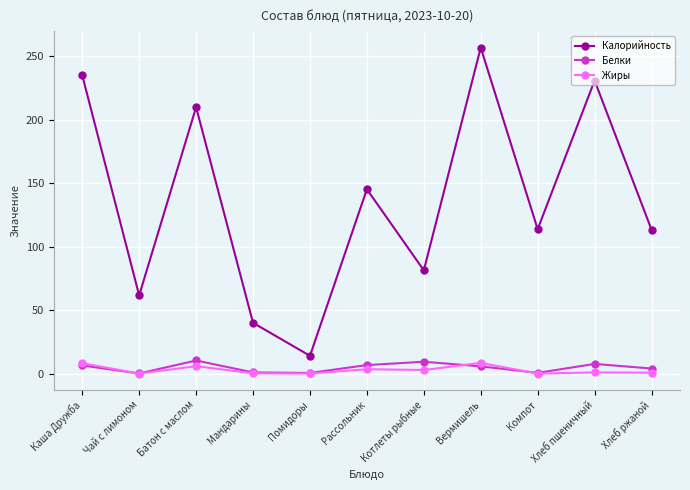

True or false: Жиры has more than 0 interior local peaks.

True